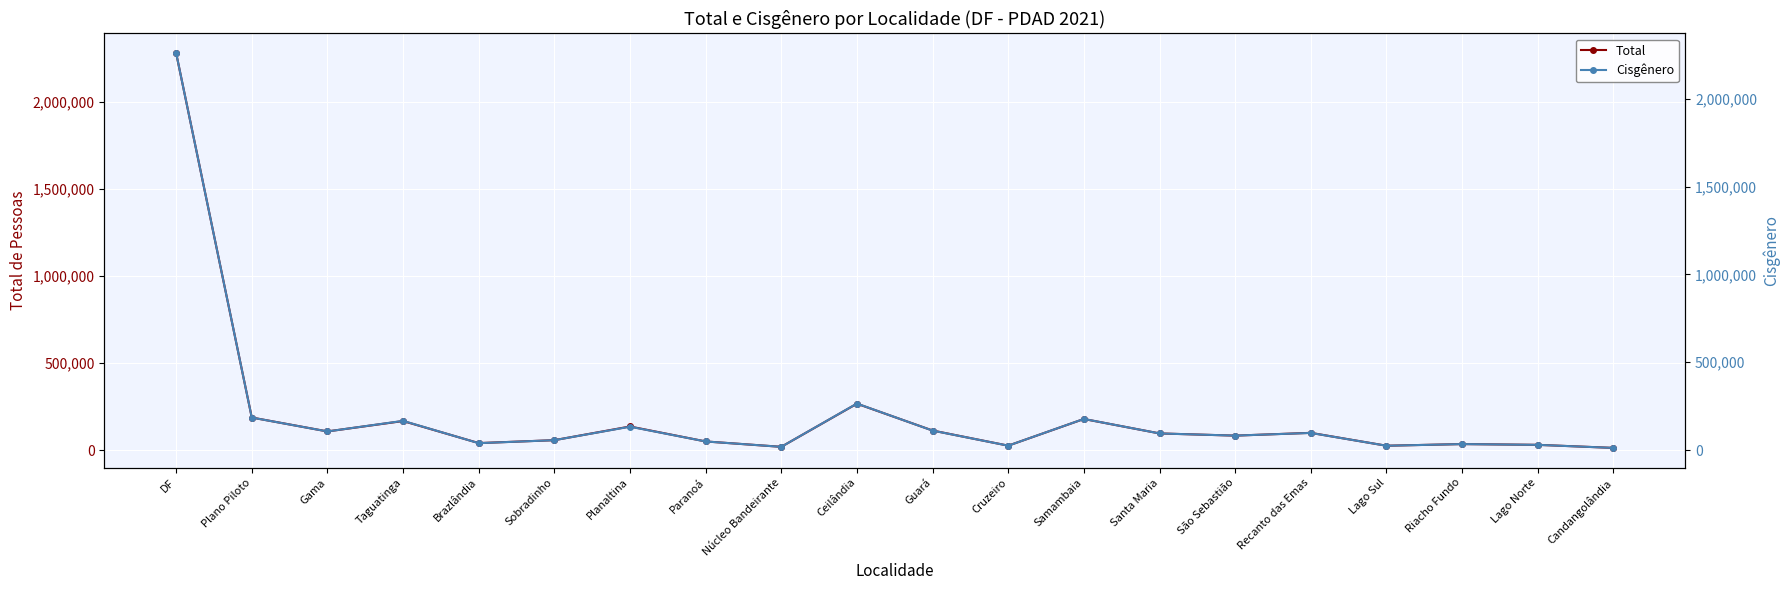

True or false: Cisgênero and Total intersect in this chart.

False